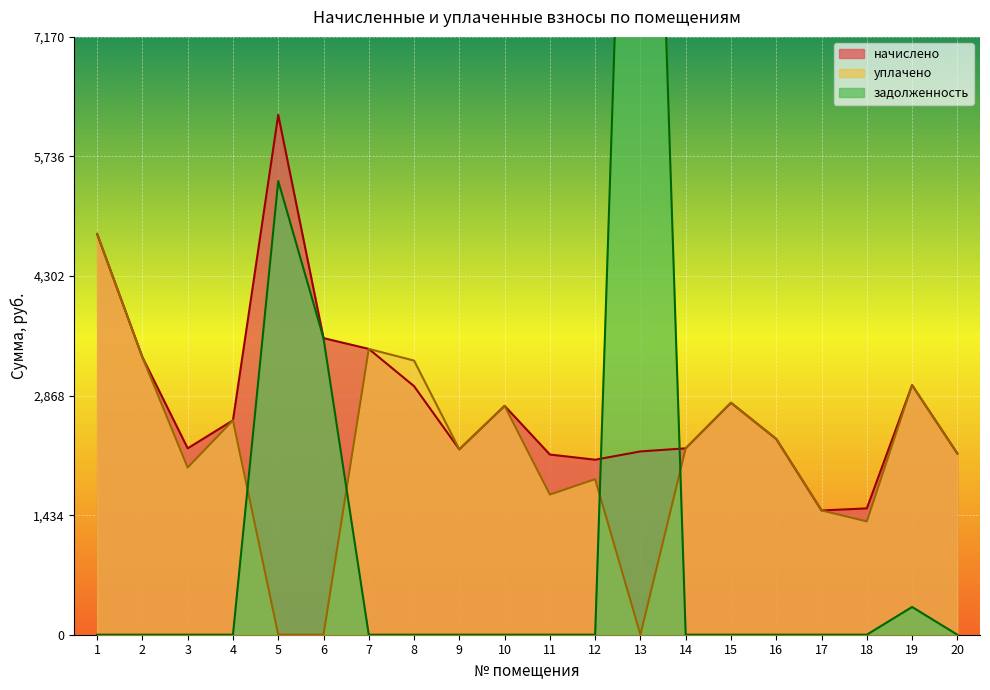

How many times do начислено and задолженность cross each other?

2